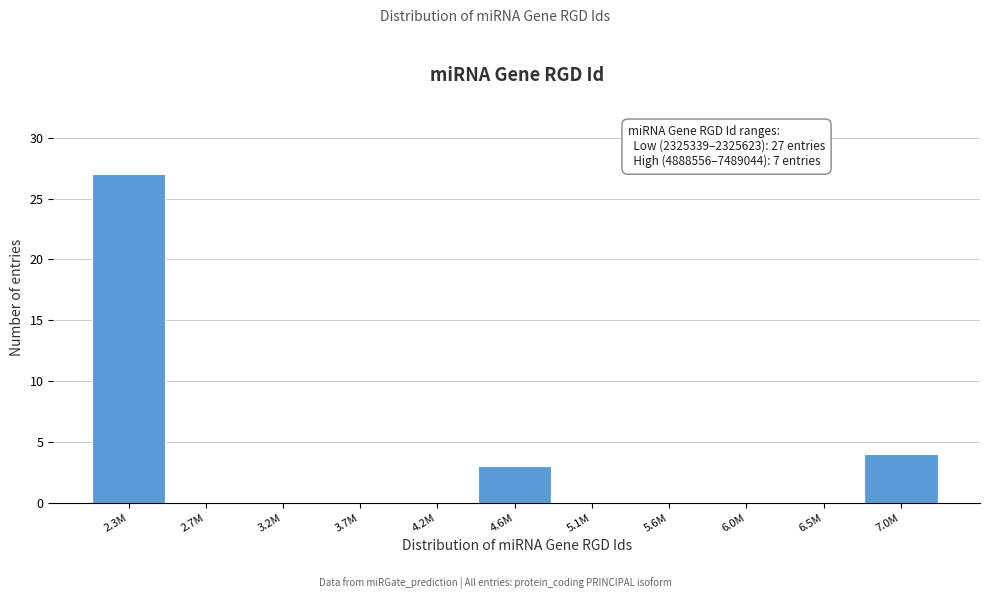

Reading right to left, what are all the values shown in this chart?

7.0M=4	6.5M=0	6.0M=0	5.6M=0	5.1M=0	4.6M=3	4.2M=0	3.7M=0	3.2M=0	2.7M=0	2.3M=27